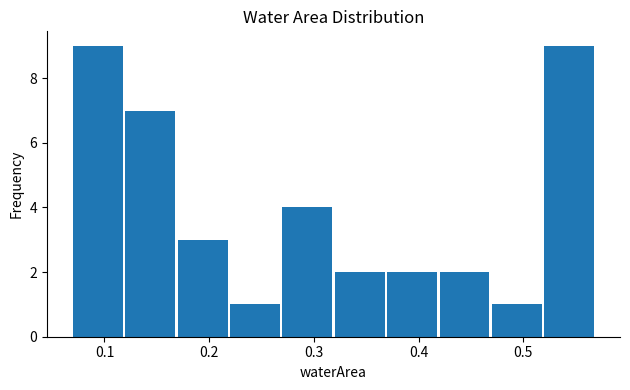

How tall is the bar that spans 0.07 to 0.12 on the x-axis? The values are not printed on the chart, so give them approximately, as read against the axis.

9